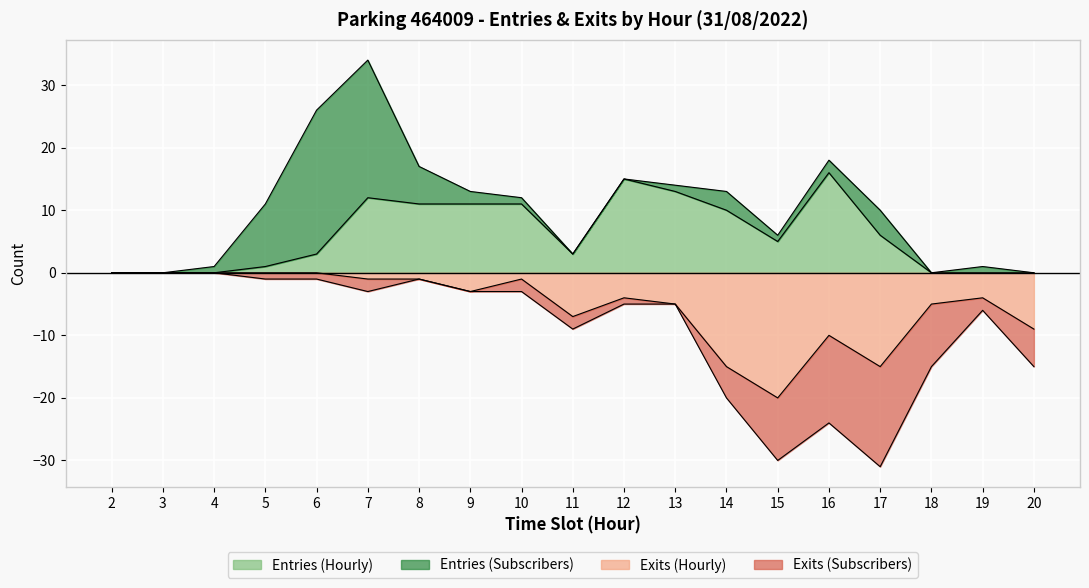

Which series has the largest total across all categories?

ENTREES_NB_HORAIRE